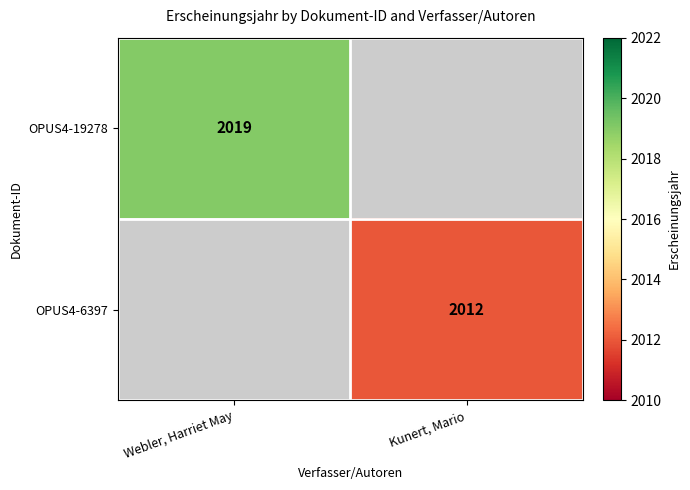

Is it true that OPUS4-6397 equals 953 at Kunert, Mario?

False